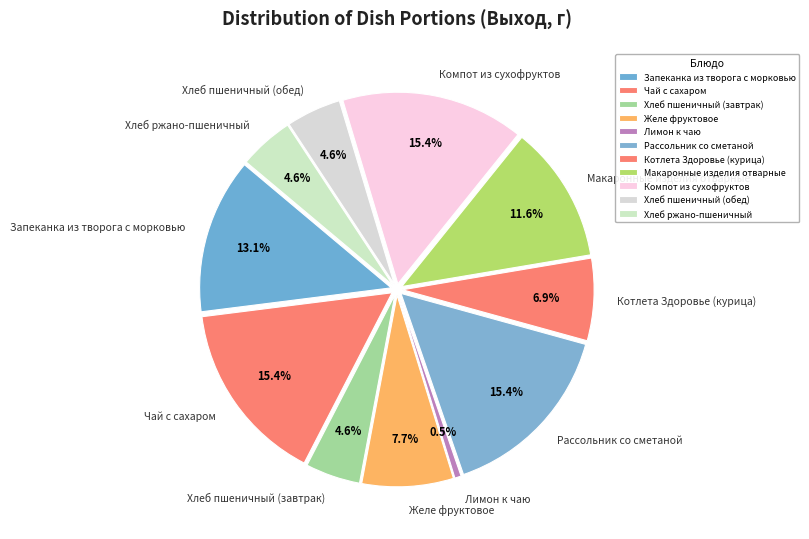

True or false: Макаронные изделия отварные accounts for 1% of the total.

False